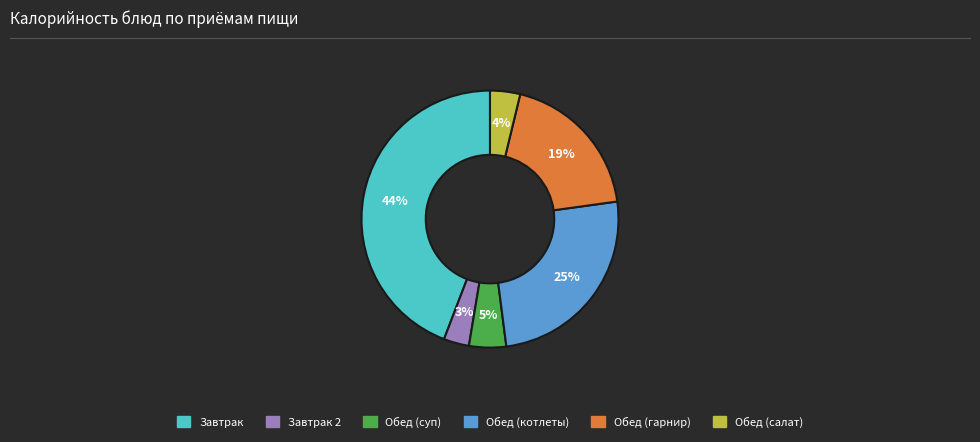

Is there any slice that represents more than half of the pie?

No